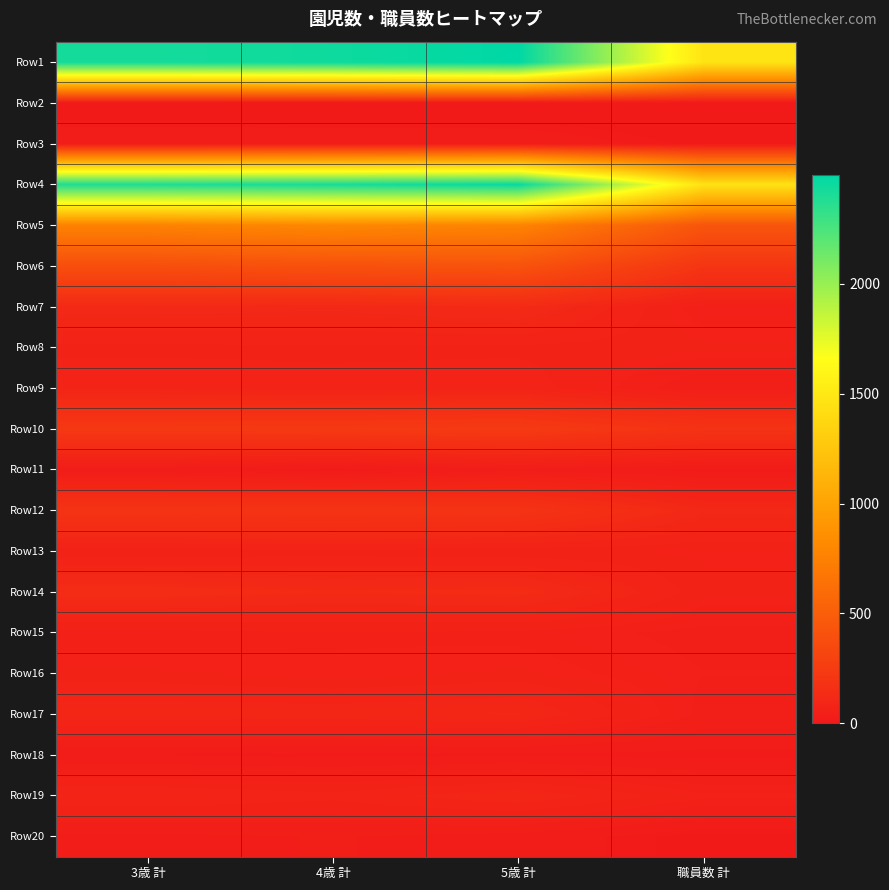

At which category does the chart reach its minimum across all series?

3歳 計